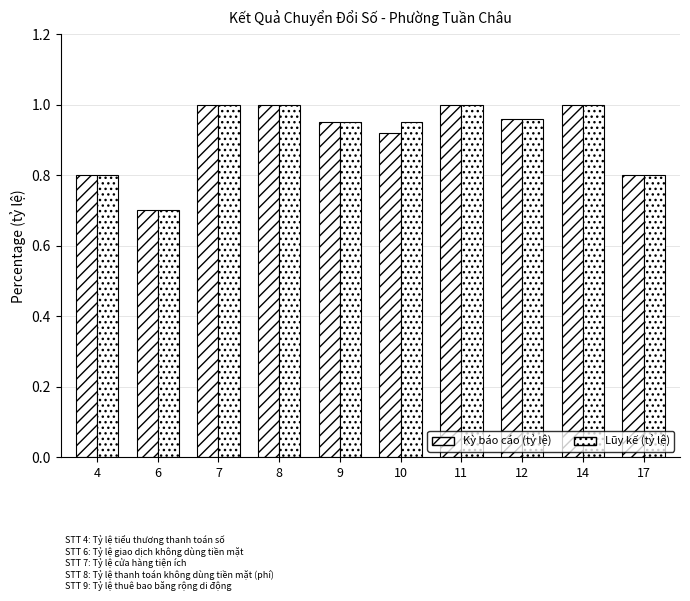

Between 9 and 12, which is larger?

12